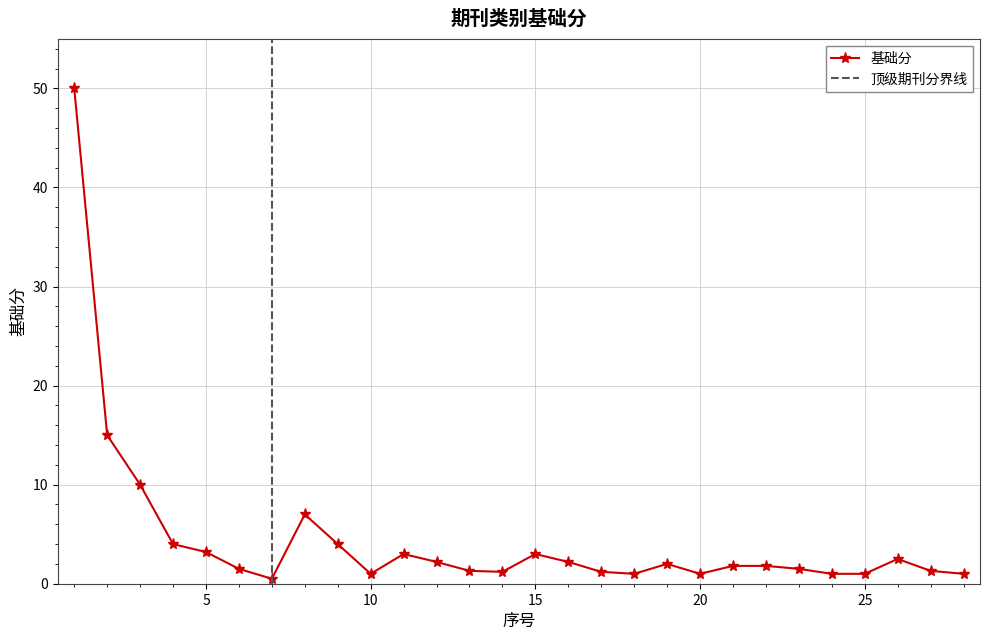

The chart shows a value of 1.8 at 25. True or false?

False